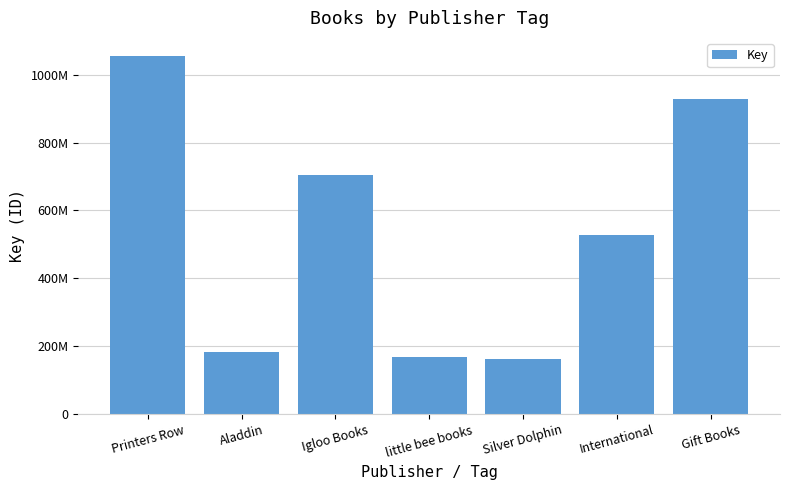

Are the bars horizontal?

No